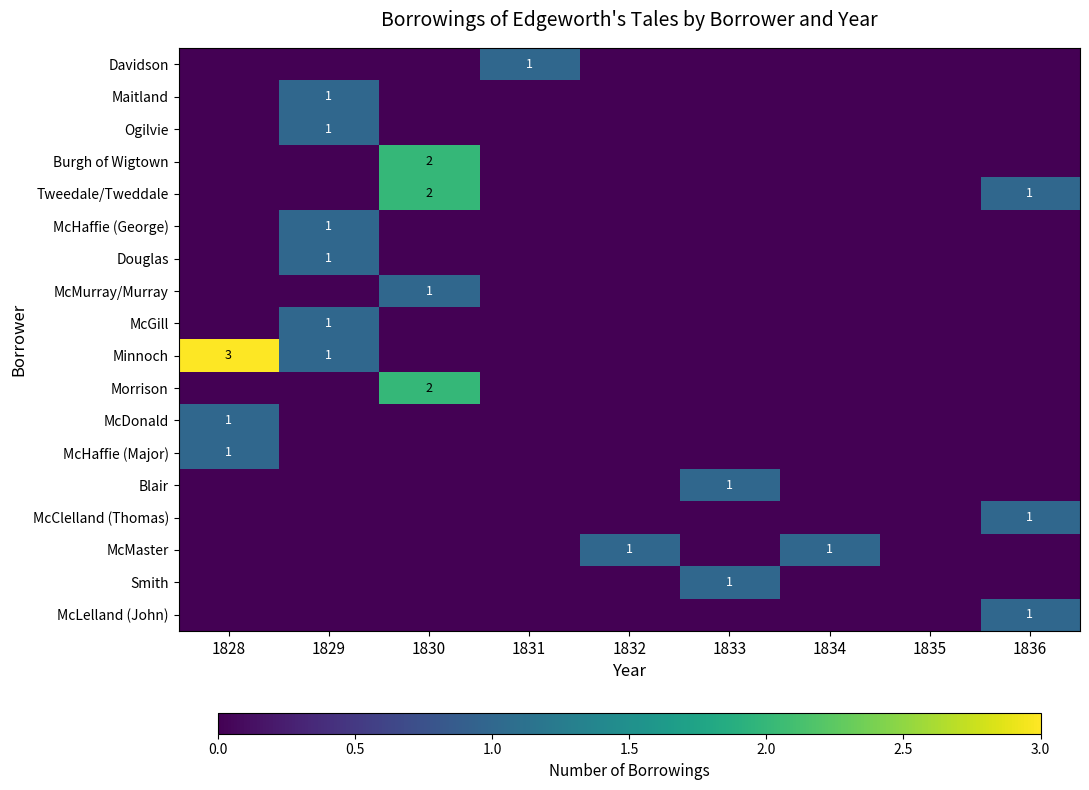

Between 1831 and 1836, which is larger?

1831